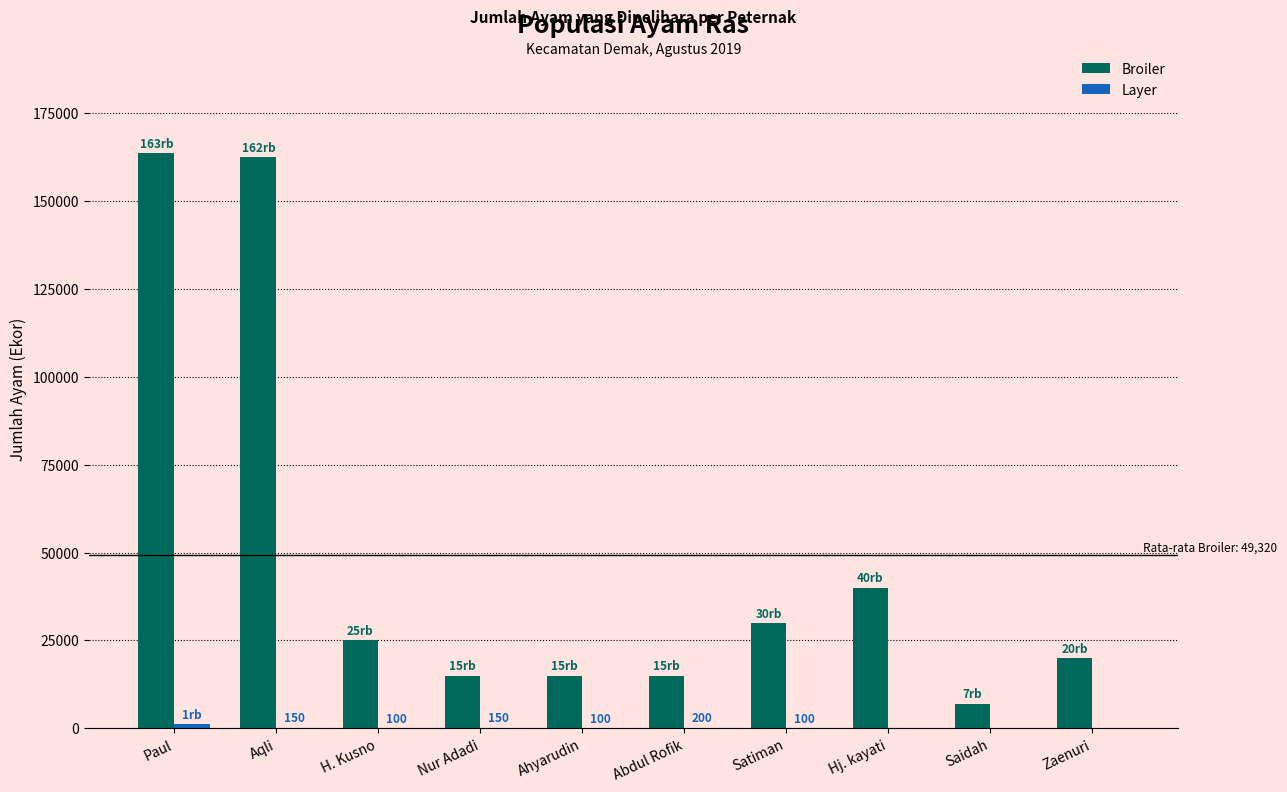

Are the bars grouped side by side (vs. stacked)?

Yes